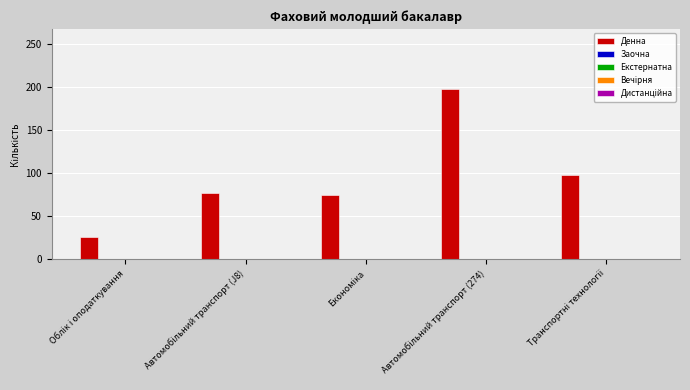

What is the greatest value displayed?

198